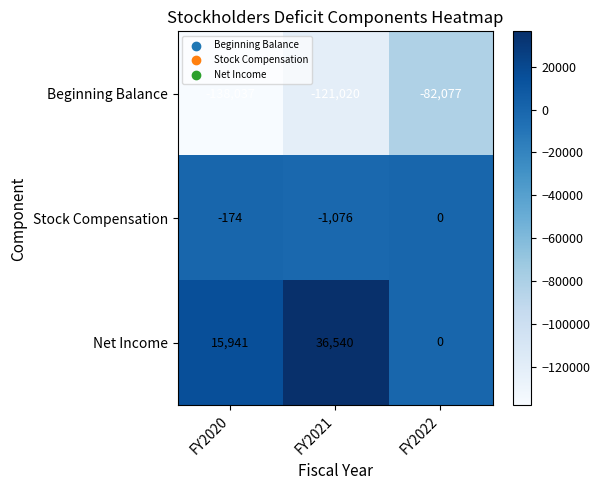

At which label is Beginning Balance closest to -110057?

FY2021